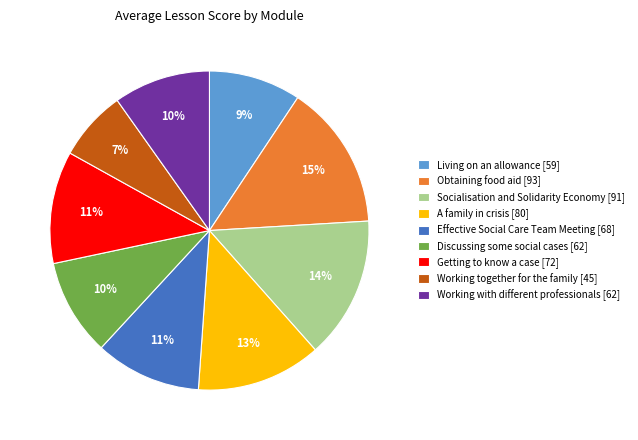

To the nearest percent, what is the combined percentage of Working together for the family and Living on an allowance?

16%